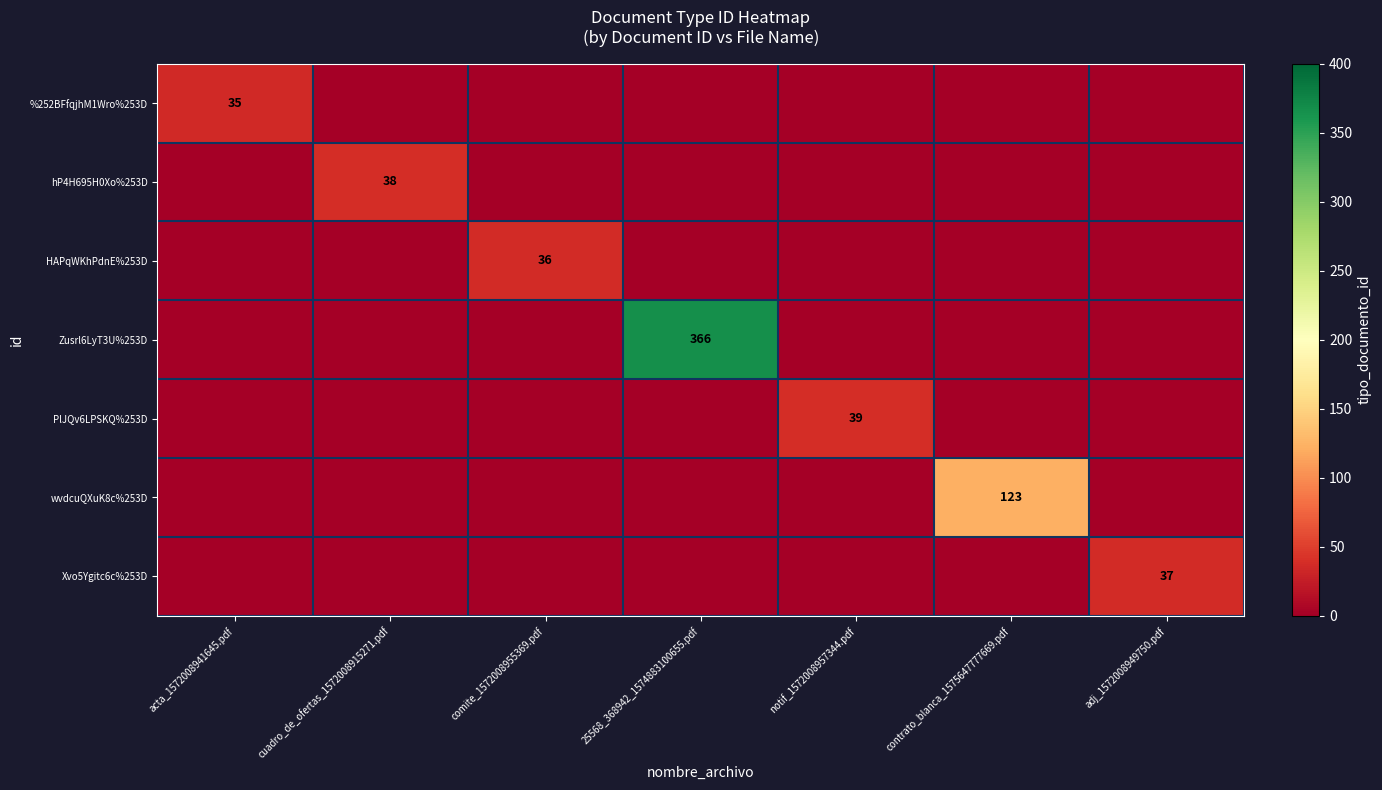

At which category does the chart reach its peak across all series?

25568_368942_1574883100655.pdf